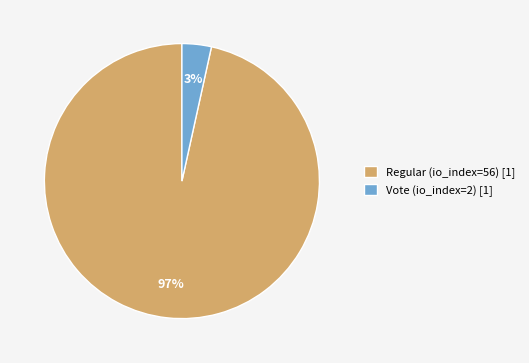

Between Vote (io_index=2) [1] and Regular (io_index=56) [1], which is larger?

Regular (io_index=56) [1]